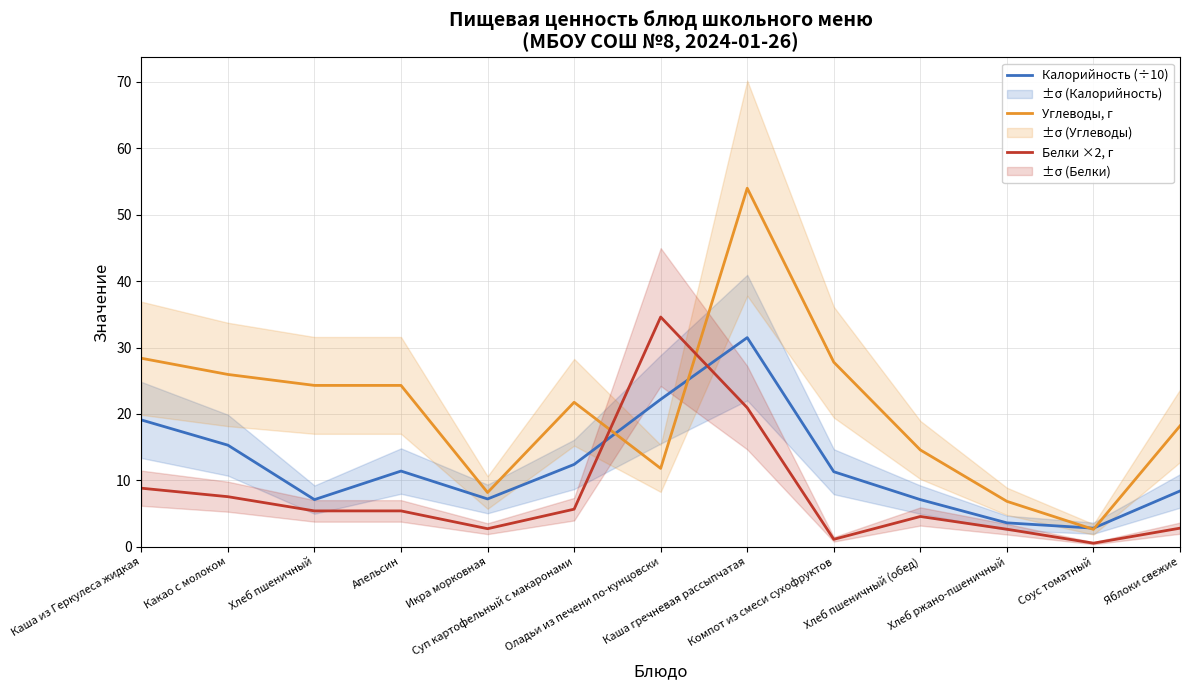

Which has a higher value, Компот из смеси сухофруктов or Хлеб ржано-пшеничный?

Компот из смеси сухофруктов